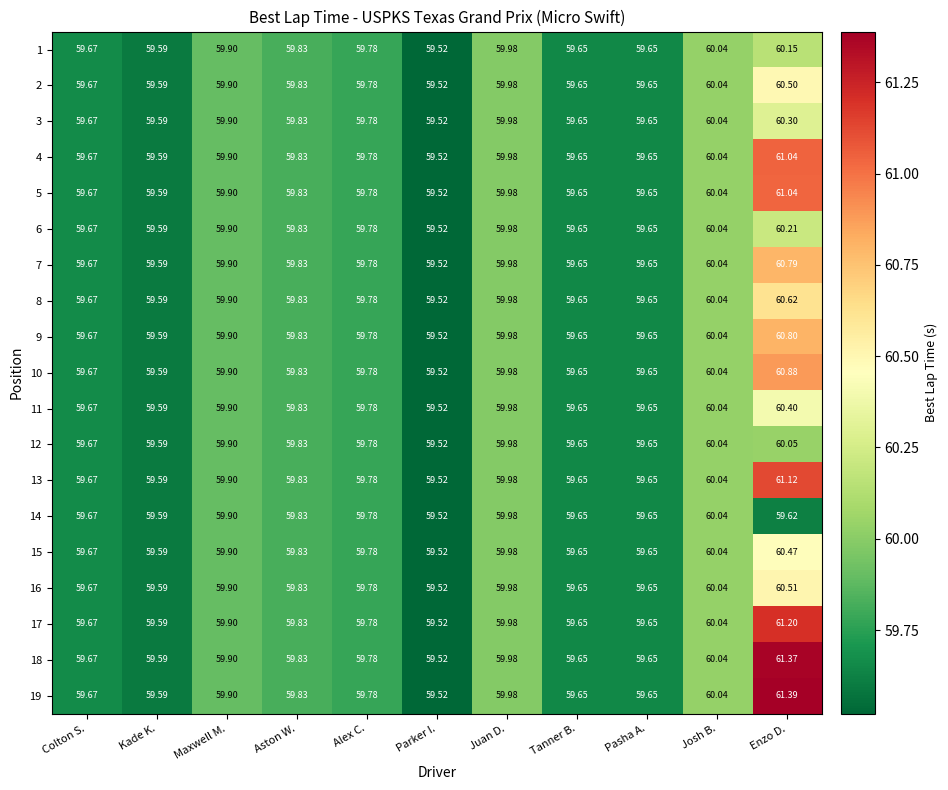

At which category does the chart reach its peak across all series?

Enzo D.